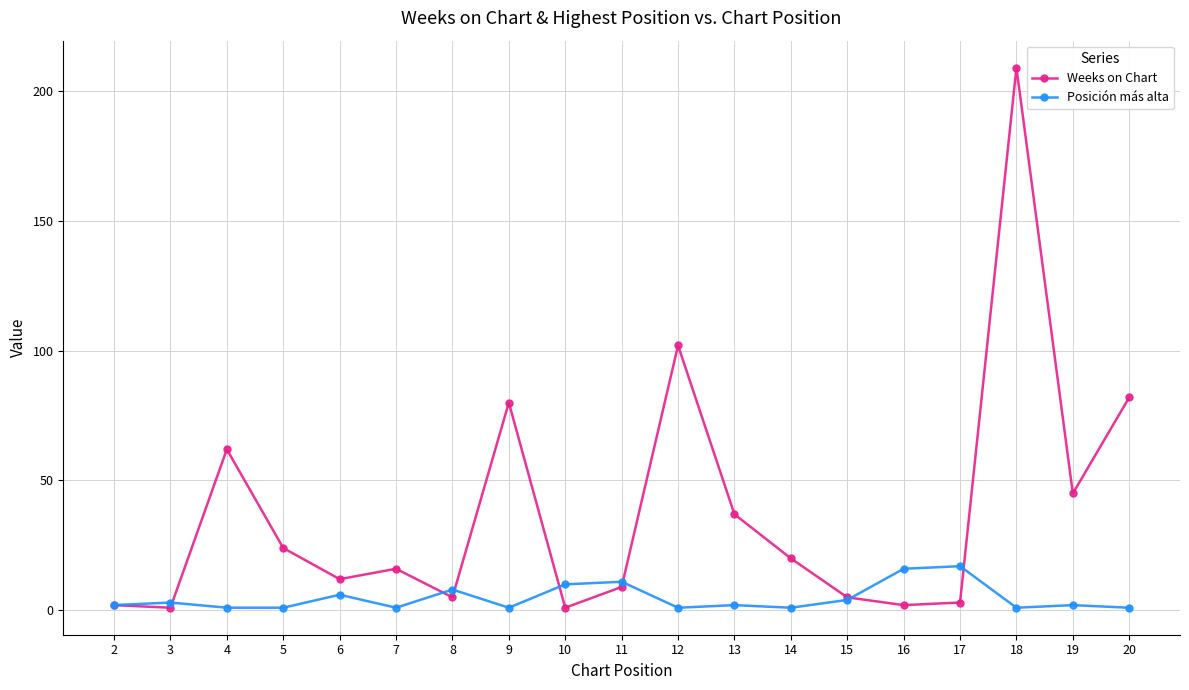

Between 9 and 16, which series saw the biggest shift?

Weeks on Chart